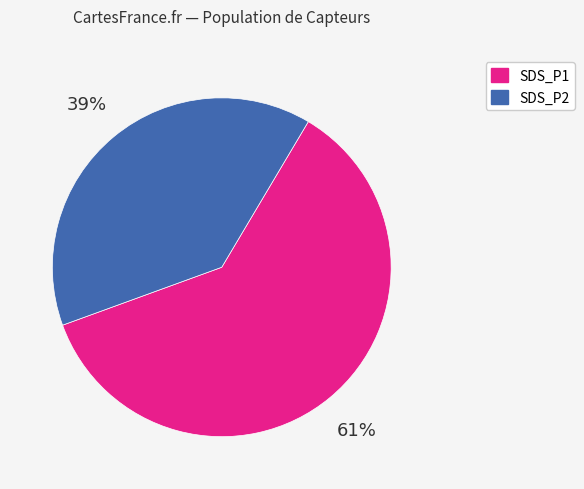

What is the largest slice in the pie chart?

SDS_P1